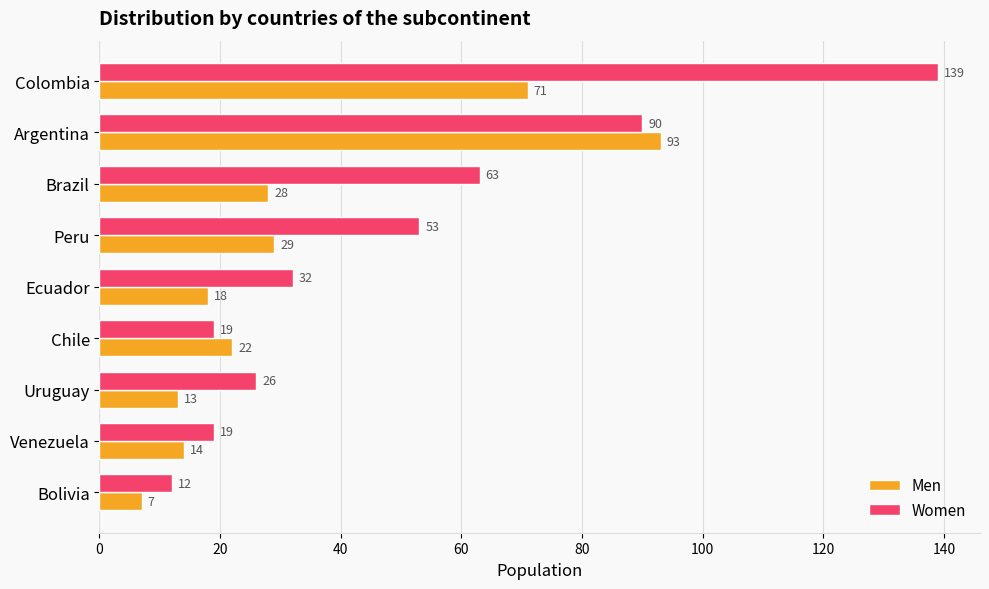

What is the sum of the Men values at Bolivia and Peru?

36